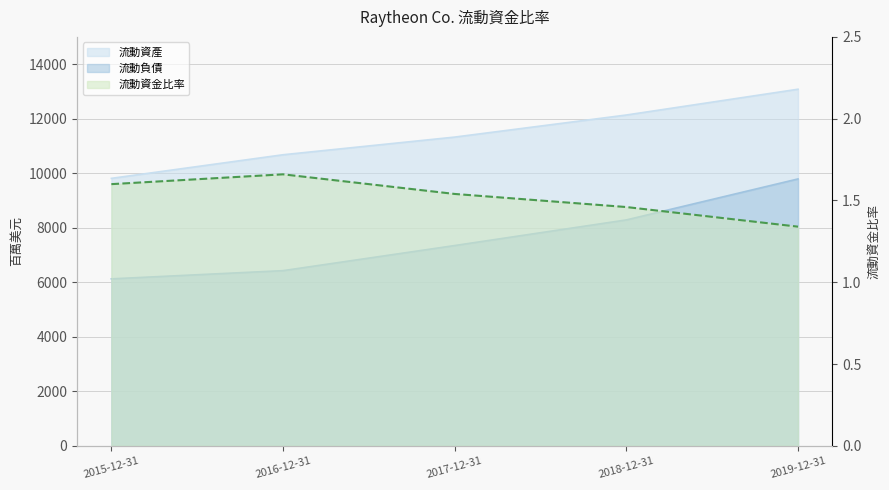

At how many categories does at least one series exceed 1565?

5